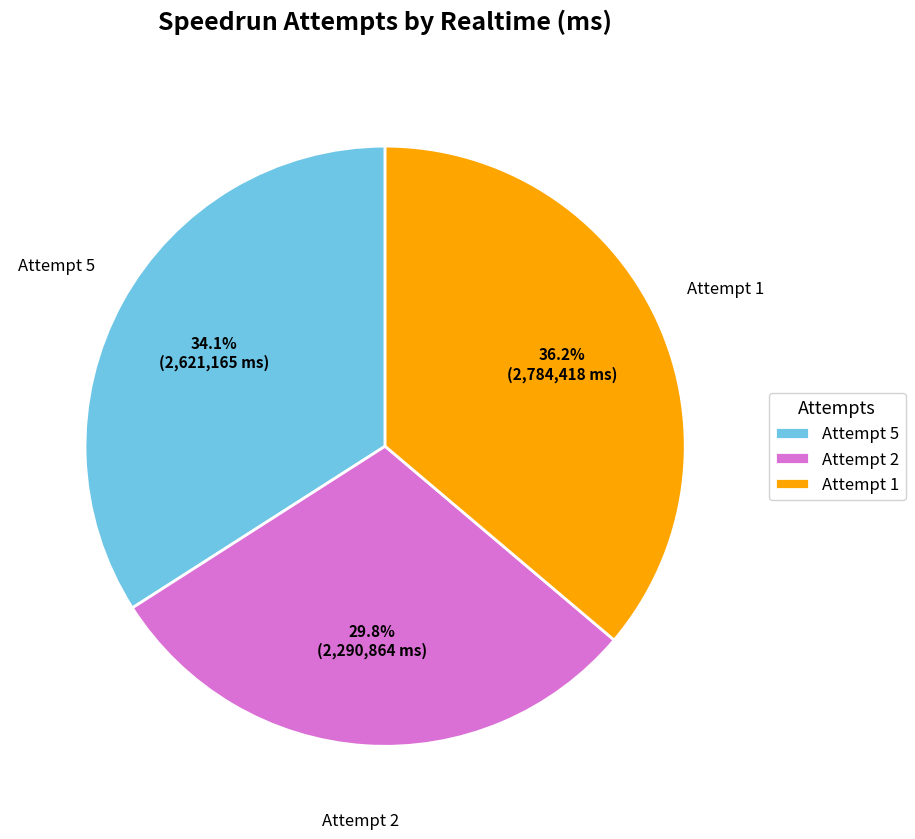

What is the ratio of the value at Attempt 1 to the value at Attempt 2?

1.2